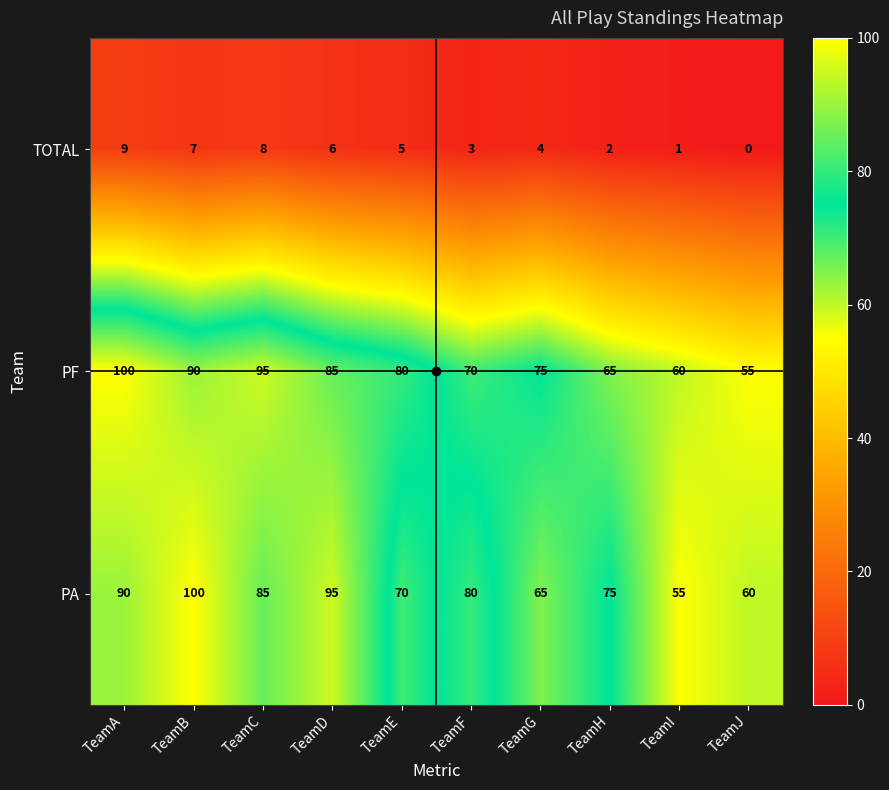

Which category has the lowest value in the PA series?

TeamI